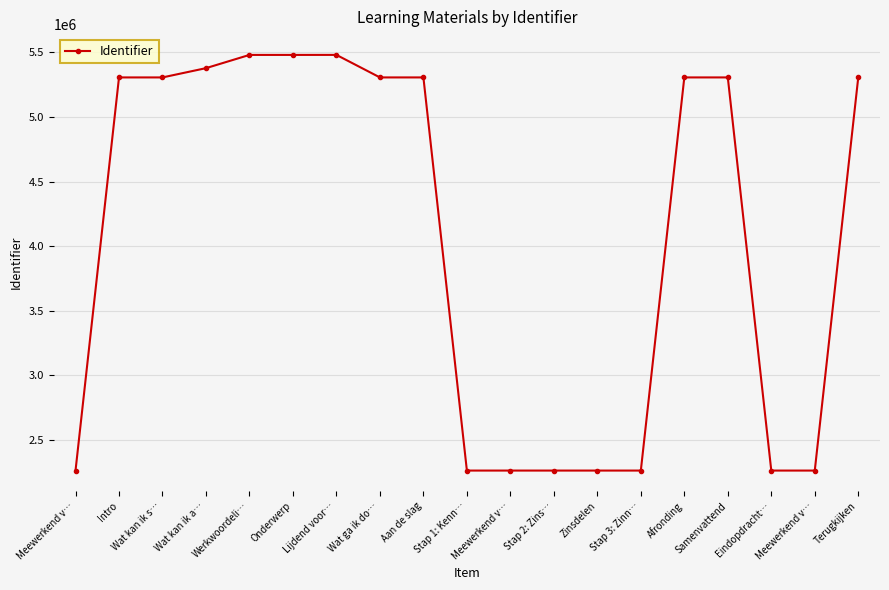

Reading right to left, list all the values displayed in this chart.

5306582	2262764	2262762	5306576	5306575	2262759	2262761	2262757	2262756	2262754	5306568	5306566	5481010	5480856	5480854	5378384	5306564	5306563	2262746